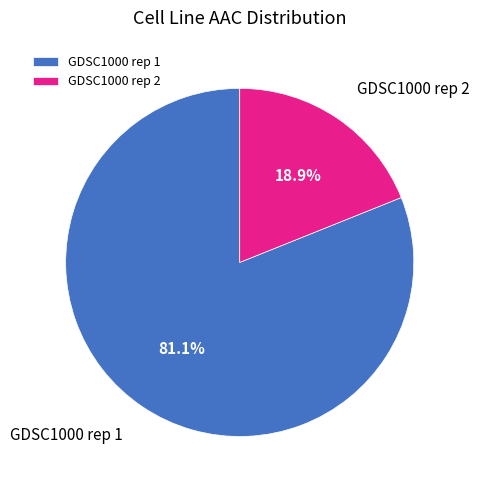

Count the number of slices in the pie.

2